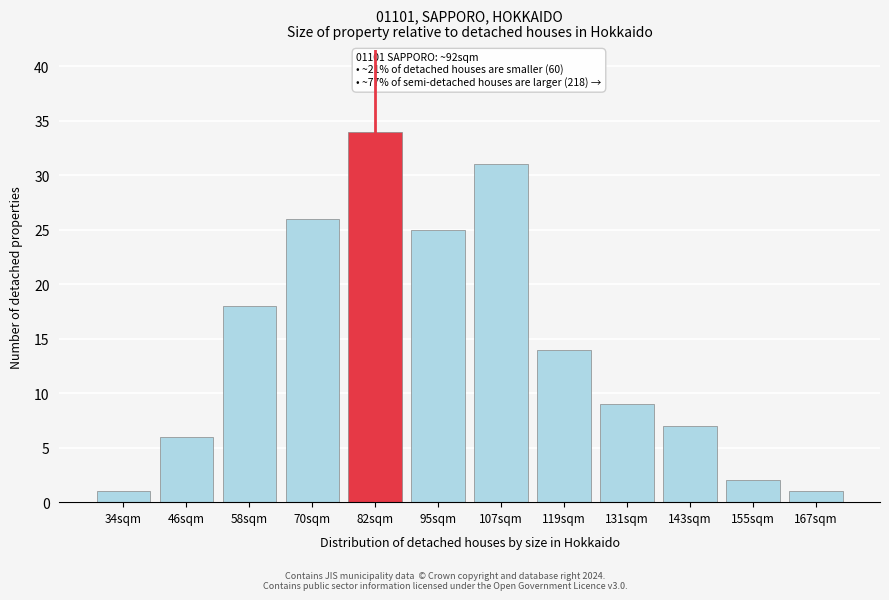

Reading right to left, what are all the values shown in this chart?

1	2	7	9	14	31	25	34	26	18	6	1